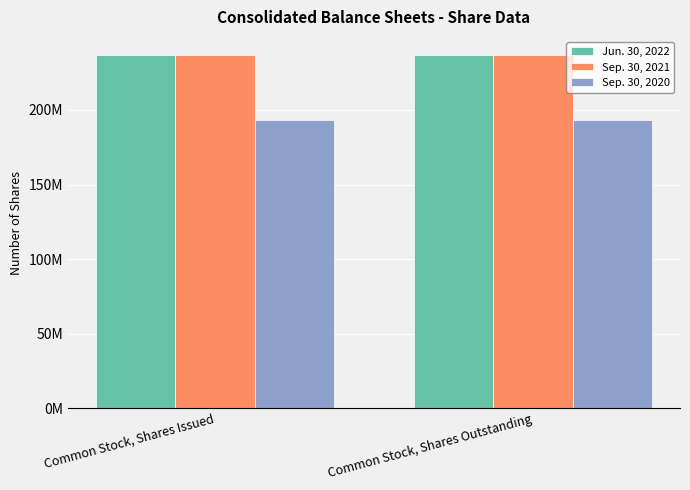

What position from the left is Common Stock, Shares Issued?

1